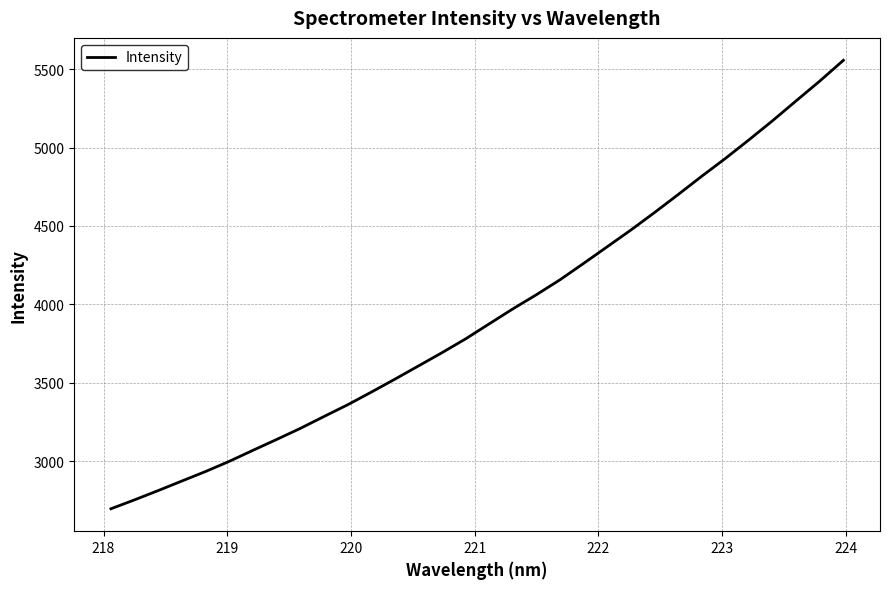

What is the difference between the maximum and minimum values?

2860.1